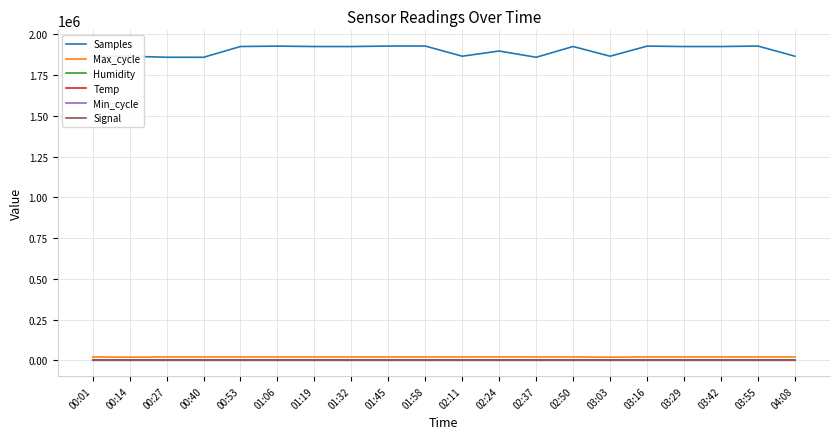

True or false: Samples and Min_cycle intersect in this chart.

False